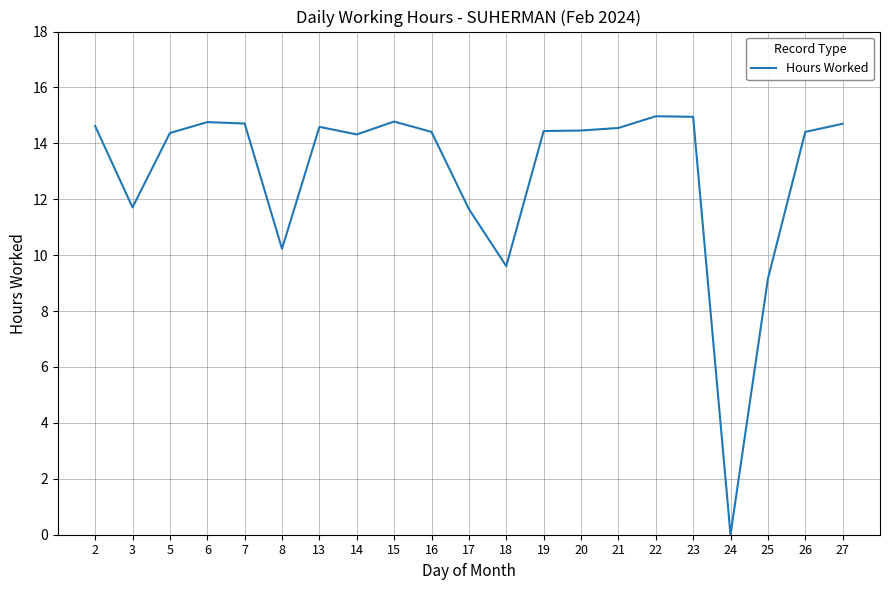

Where is the first local minimum?

3